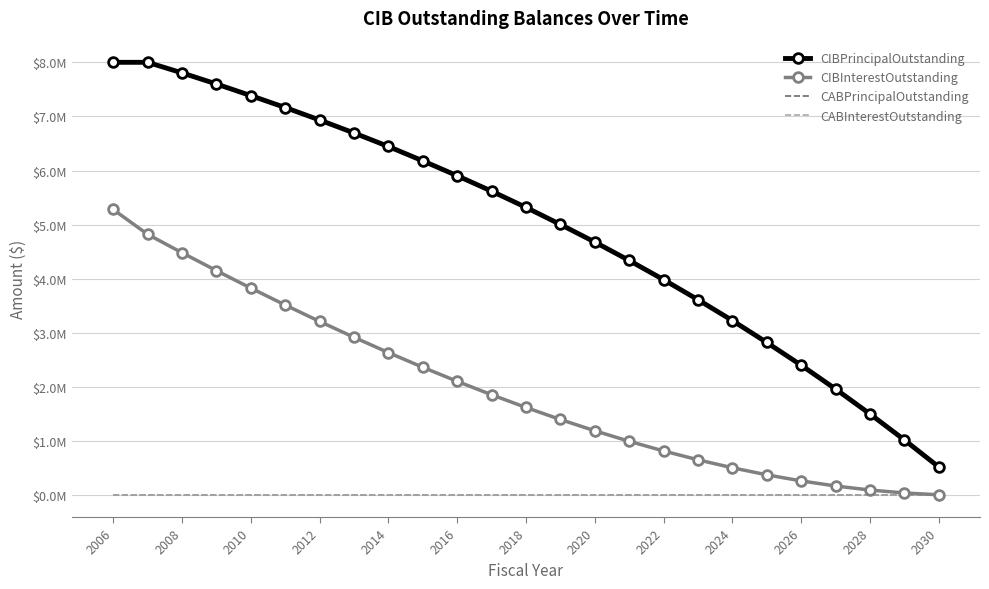

What is the difference between the maximum and minimum values in the CIBPrincipalOutstanding series?

7475000.0